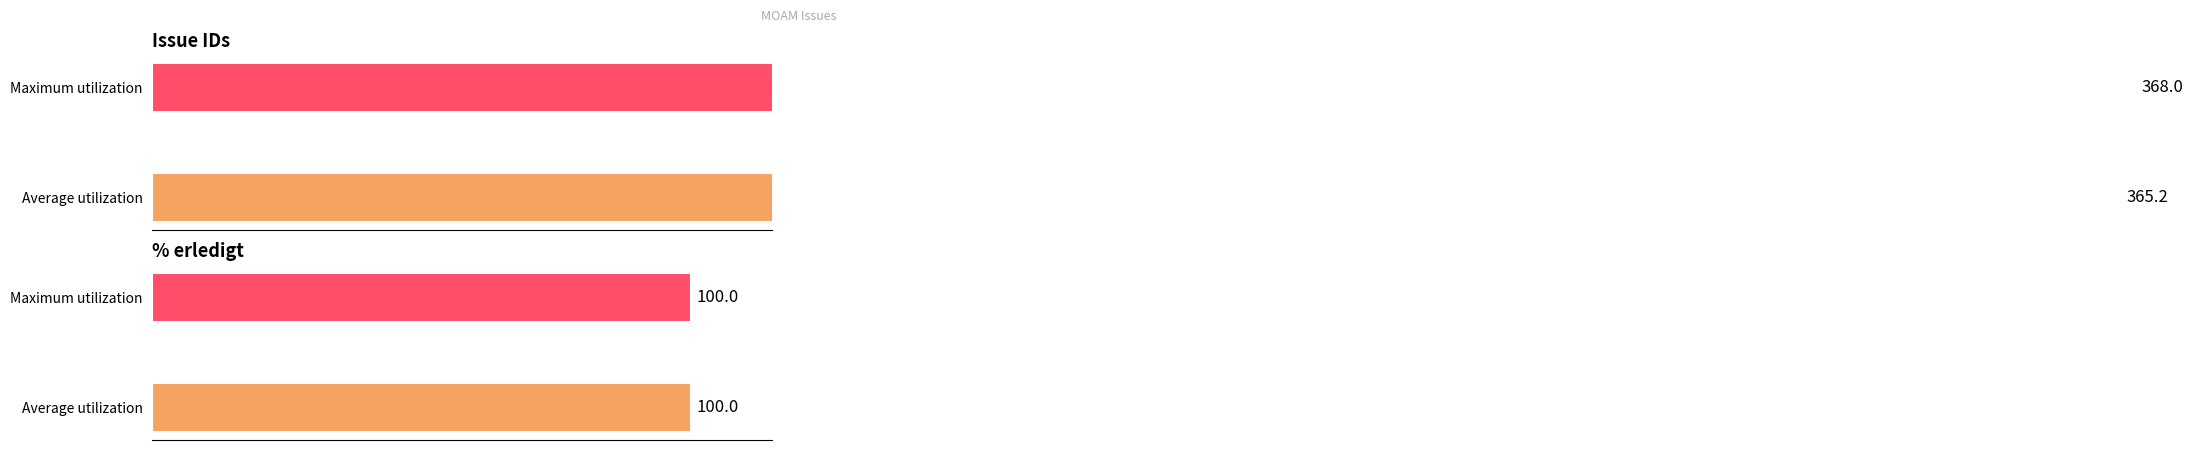

Rank the series by their maximum value, from lowest to highest.

% erledigt, Issue IDs